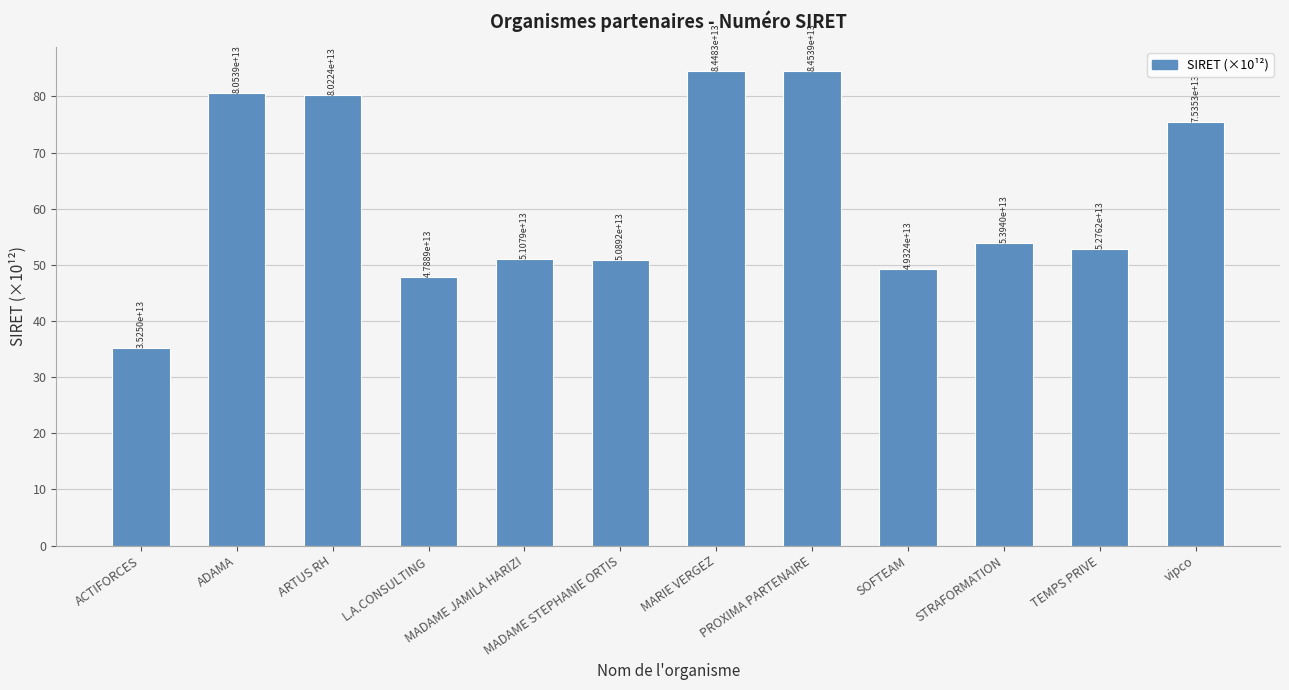

What is the change in value from ADAMA to MADAME STEPHANIE ORTIS?

-29.6